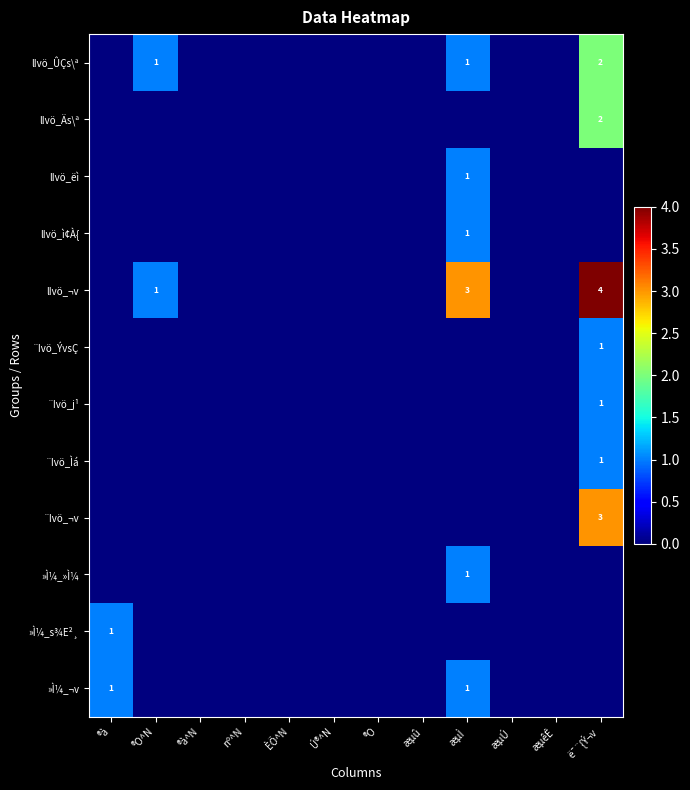

True or false: ¨Ivö_j¹ has a value of 1 at ë¯¨{Ý¬v.

True